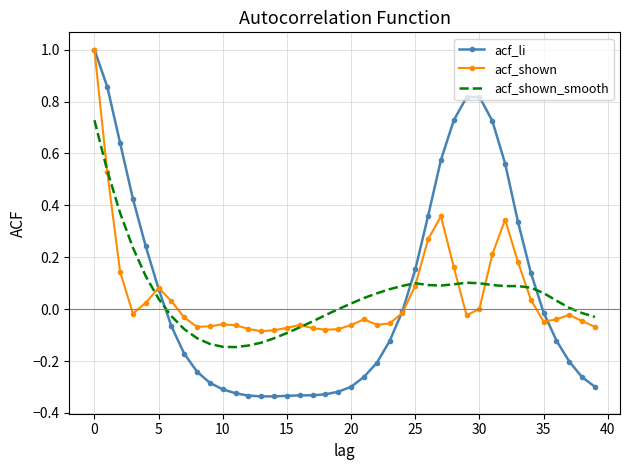

What is the maximum value shown in the chart?

1.0